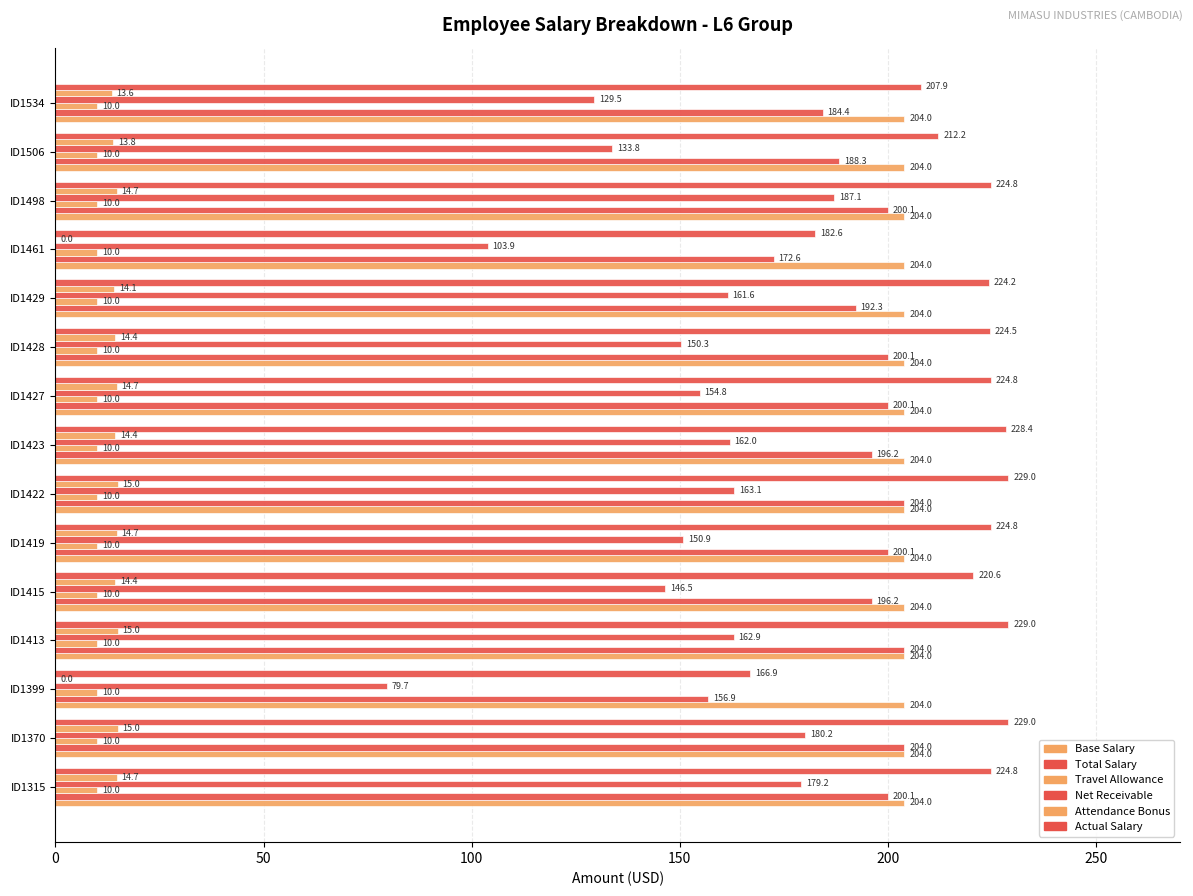

How many distinct data groups are displayed?

6